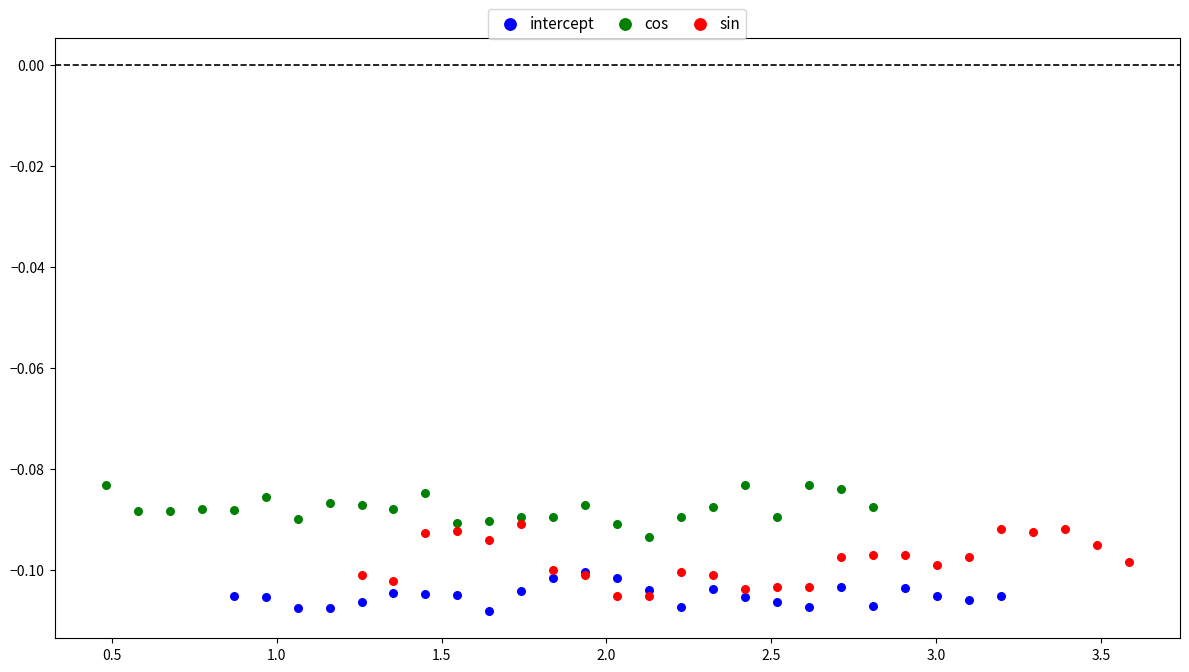

What are all the series names shown in the legend?

intercept, cos, sin